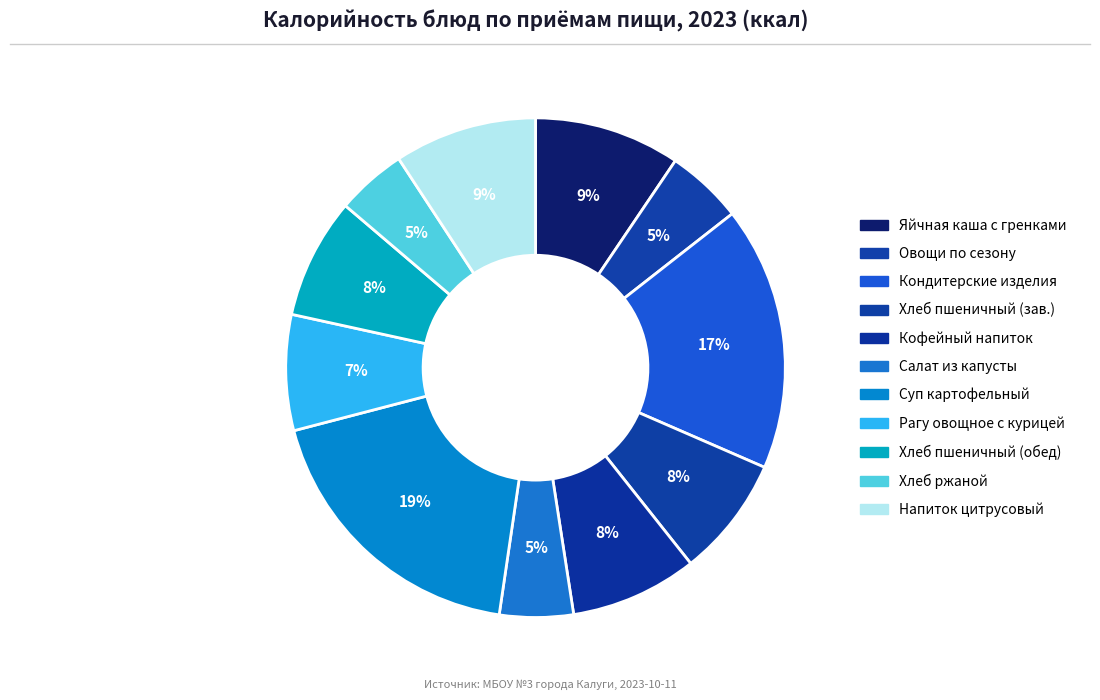

Which slice is the largest?

Обед (Суп картофельный)